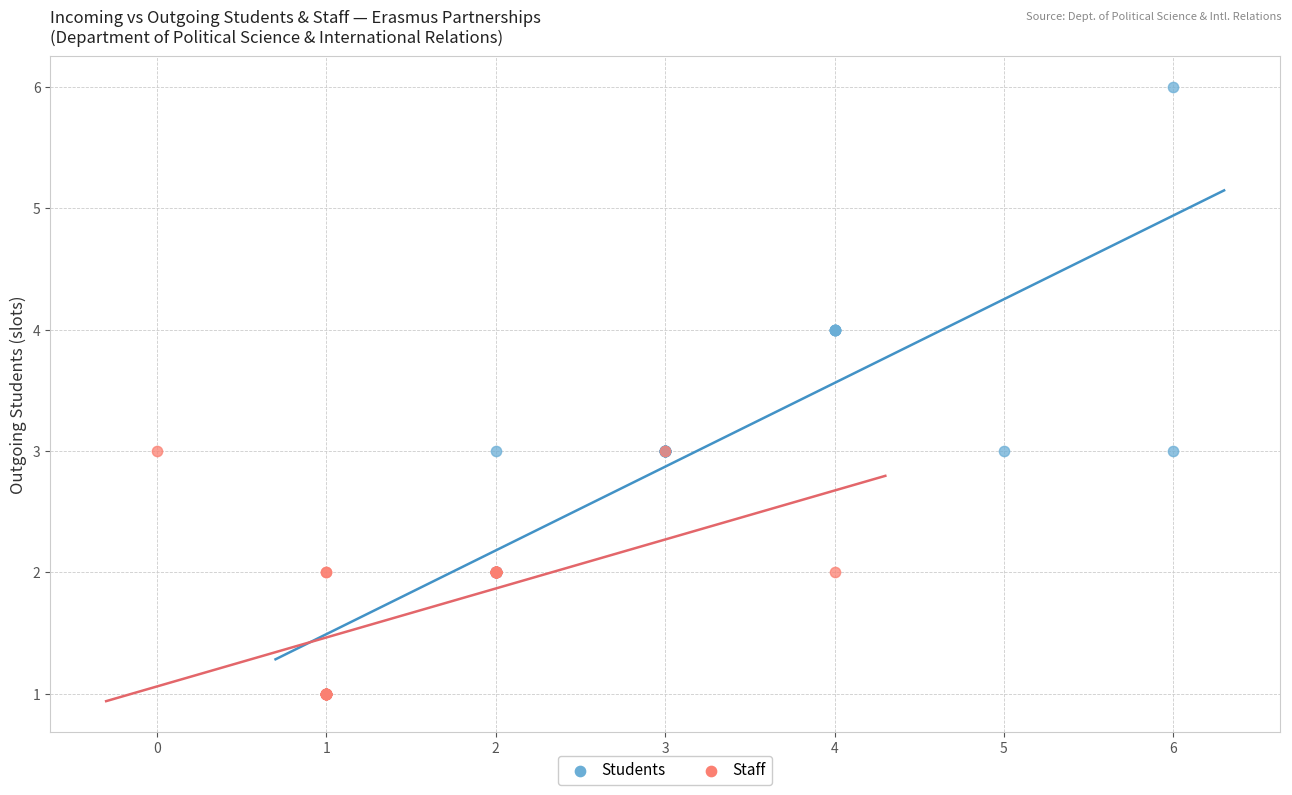

Which series reaches the maximum Y coordinate?

Students